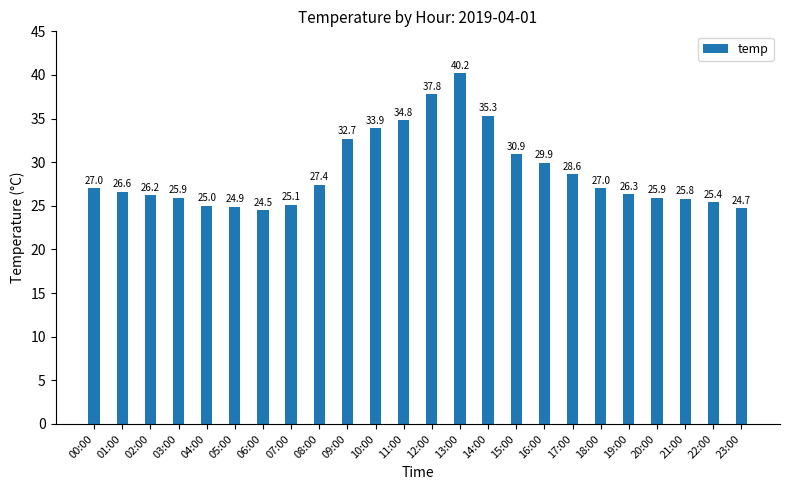

The value at 22:00 is 13.4. True or false?

False